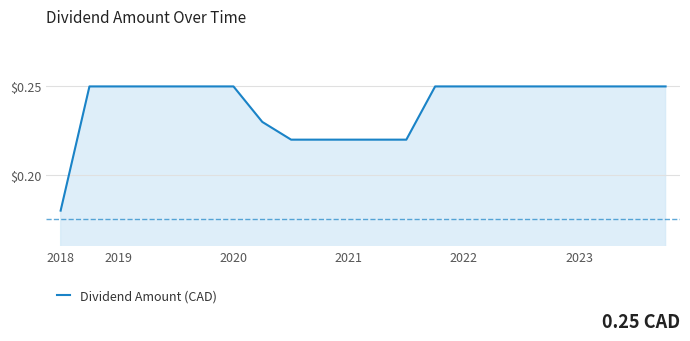

How many lines are shown in the chart?

1